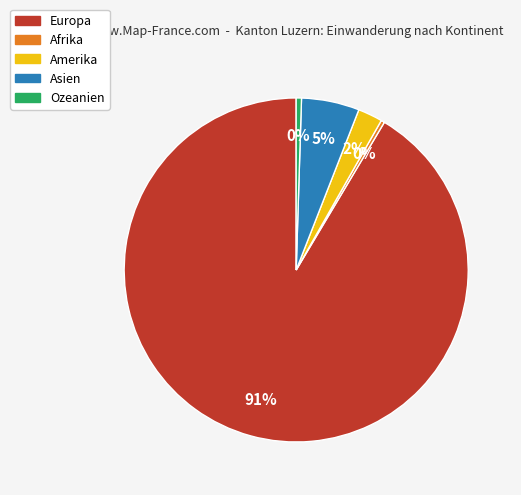

To the nearest percent, what percentage of the pie is Asien?

5%